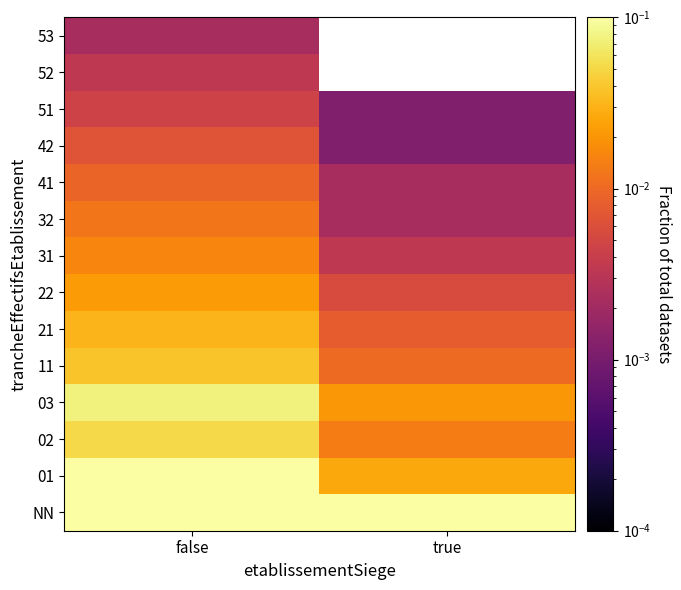

Rank the series at false from highest to lowest value.

NN, 01, 03, 02, 11, 21, 22, 31, 32, 41, 42, 51, 52, 53